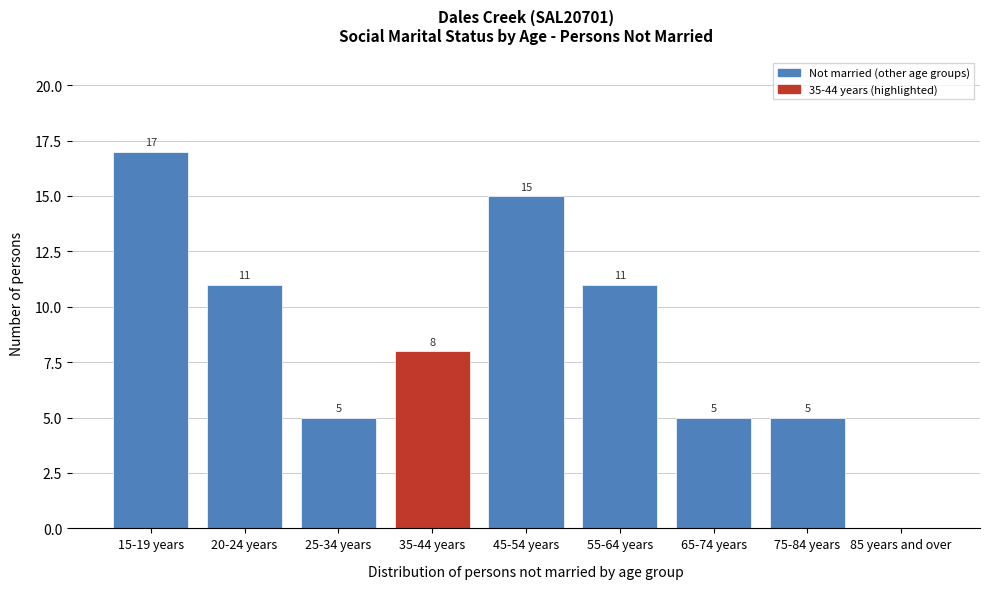

Reading right to left, list all the values displayed in this chart.

85 years and over=0	75-84 years=5	65-74 years=5	55-64 years=11	45-54 years=15	35-44 years=8	25-34 years=5	20-24 years=11	15-19 years=17